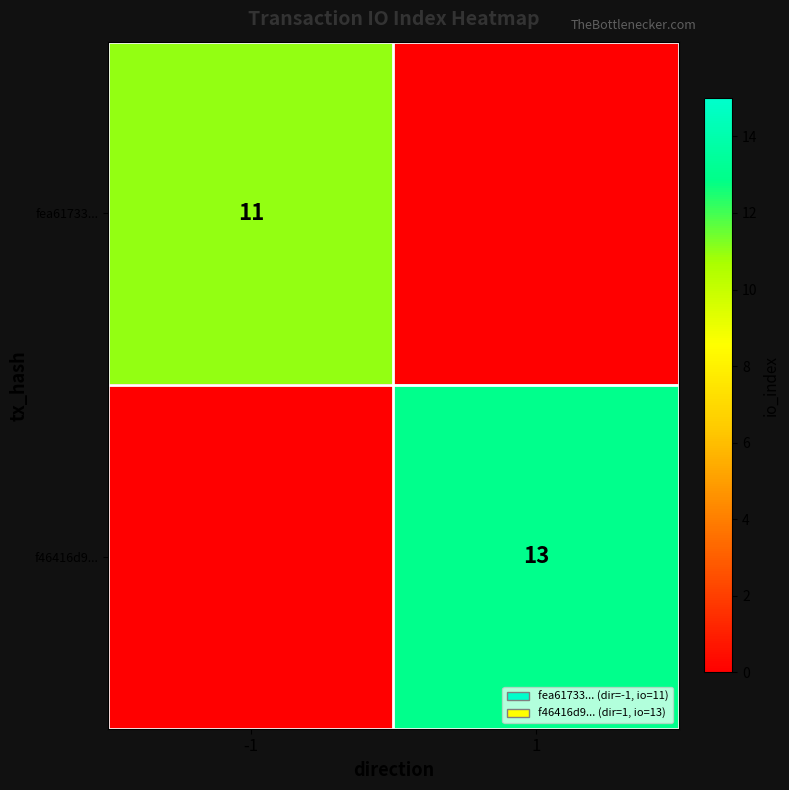

The fea61733... series shows 5 at -1. True or false?

False